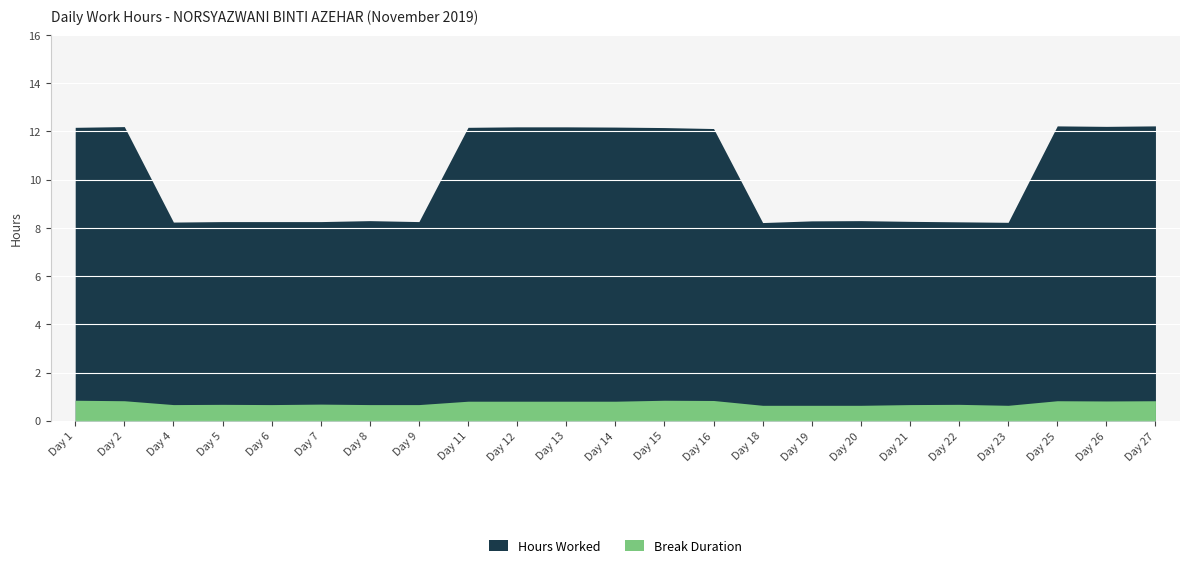

Between 9 and 16, which is larger?

16